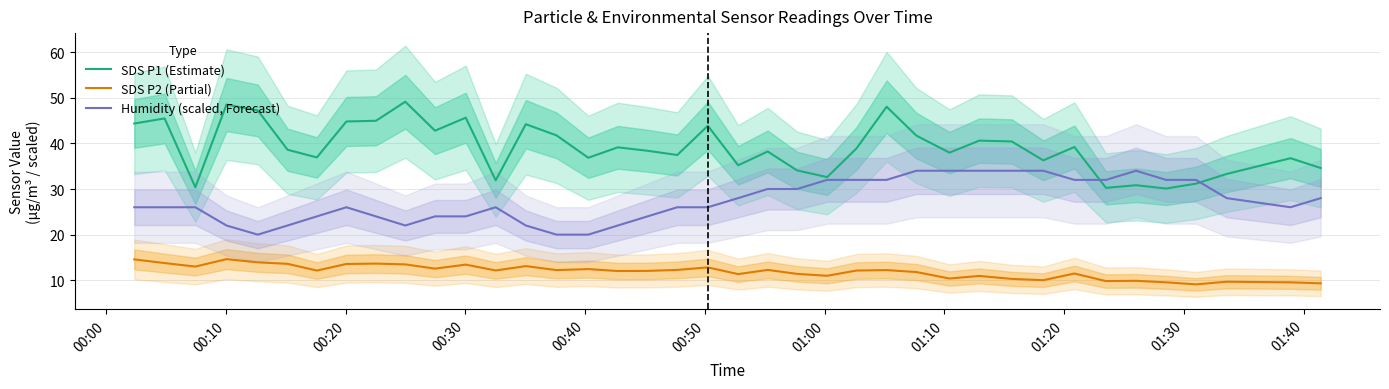

True or false: SDS P2 (Partial) and SDS P1 (Estimate) intersect in this chart.

False